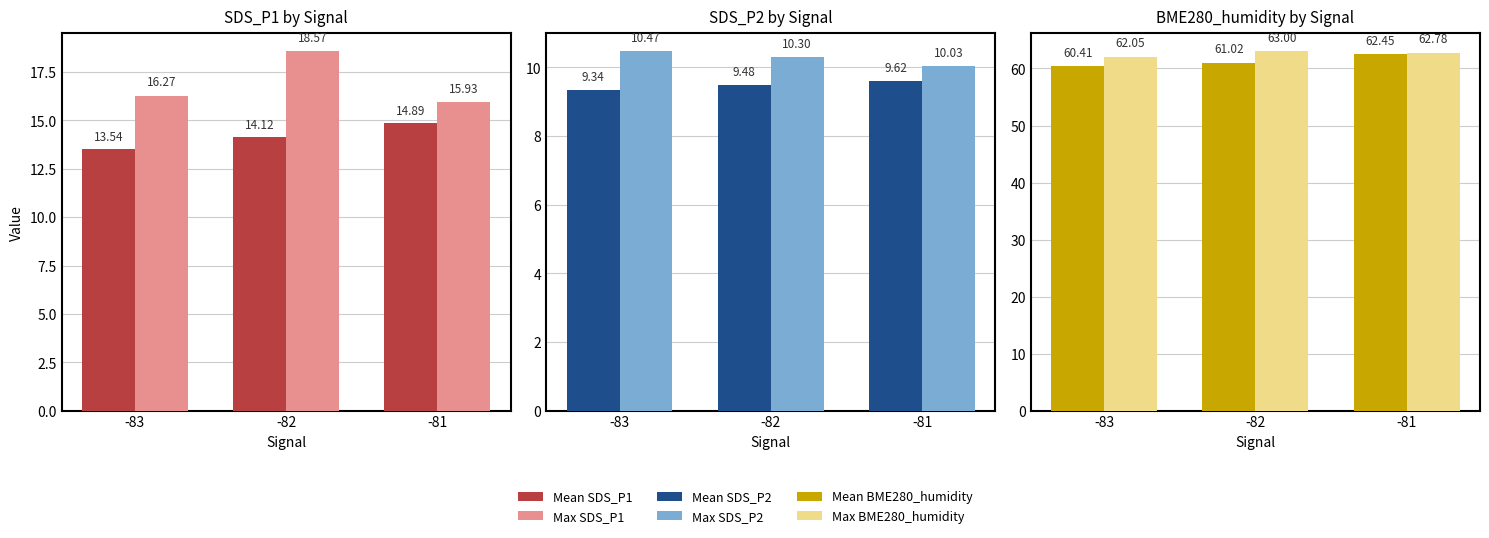

What is the average value of the Max SDS_P2 series?

10.3